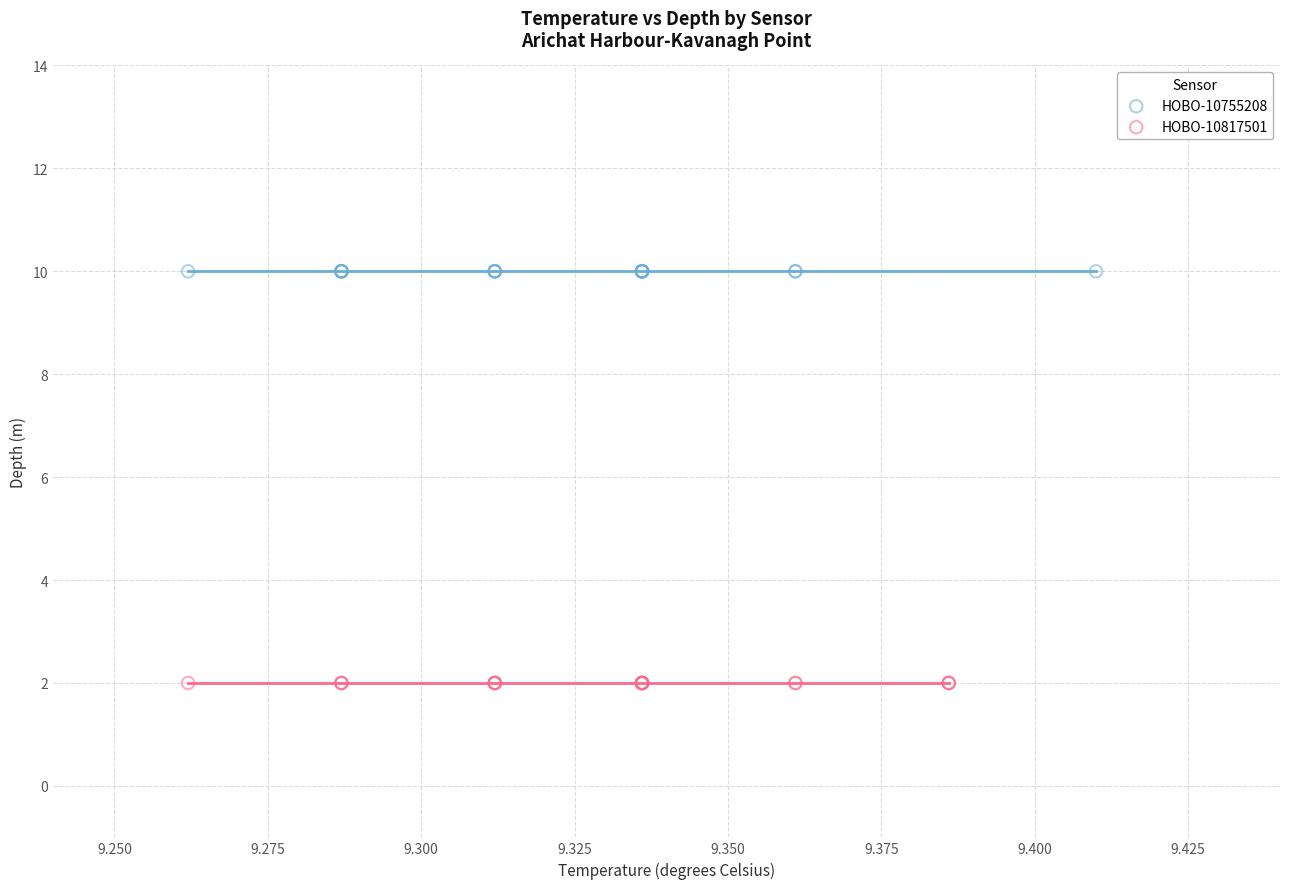

Which series contains the highest Y value?

HOBO-10755208